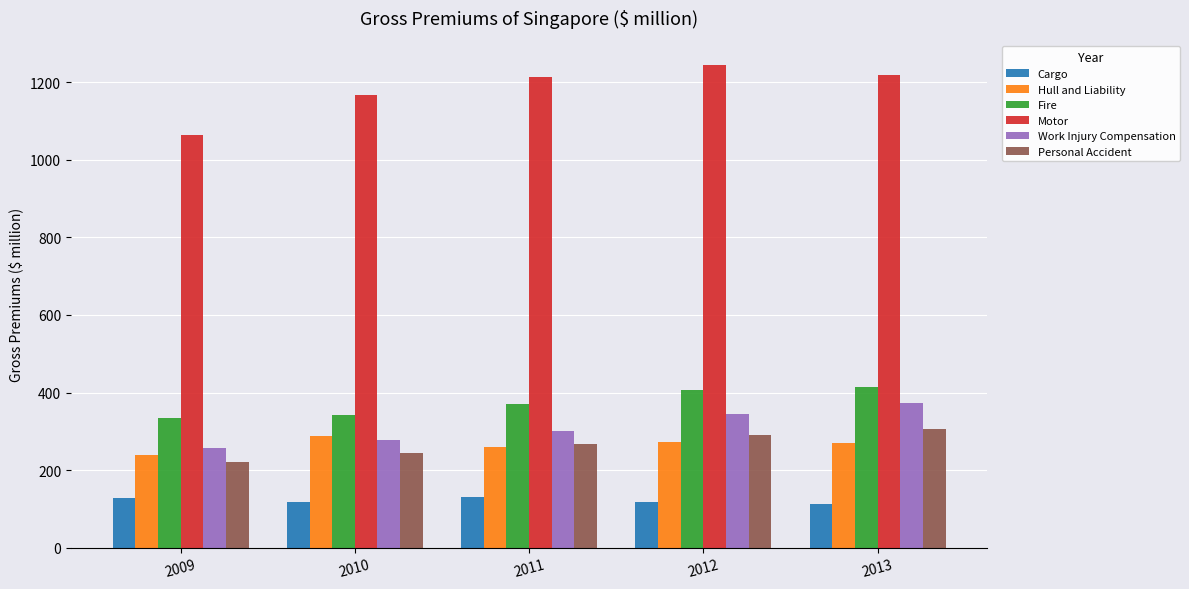

What is the spread (max minus min) of values at 2011?

1084.8